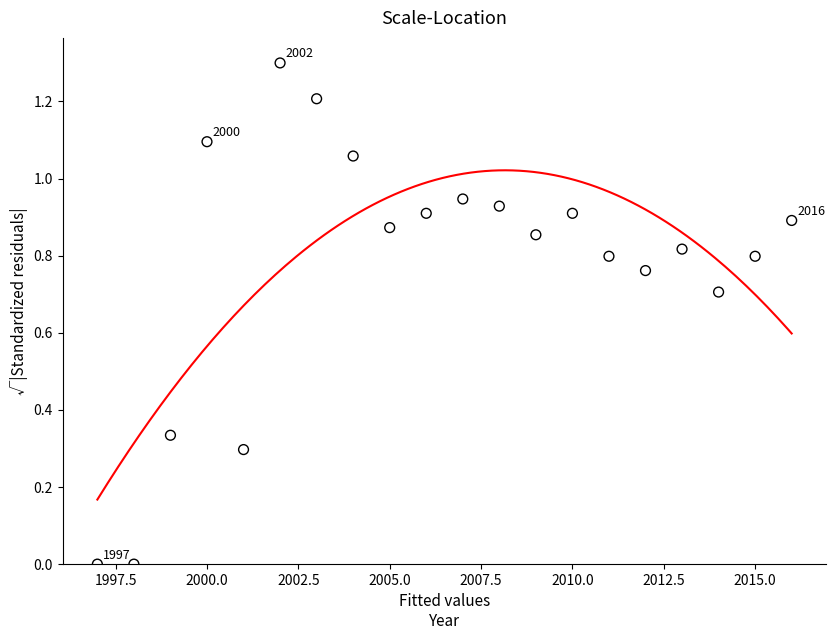

What is the range of X values (max minus min)?

19.0